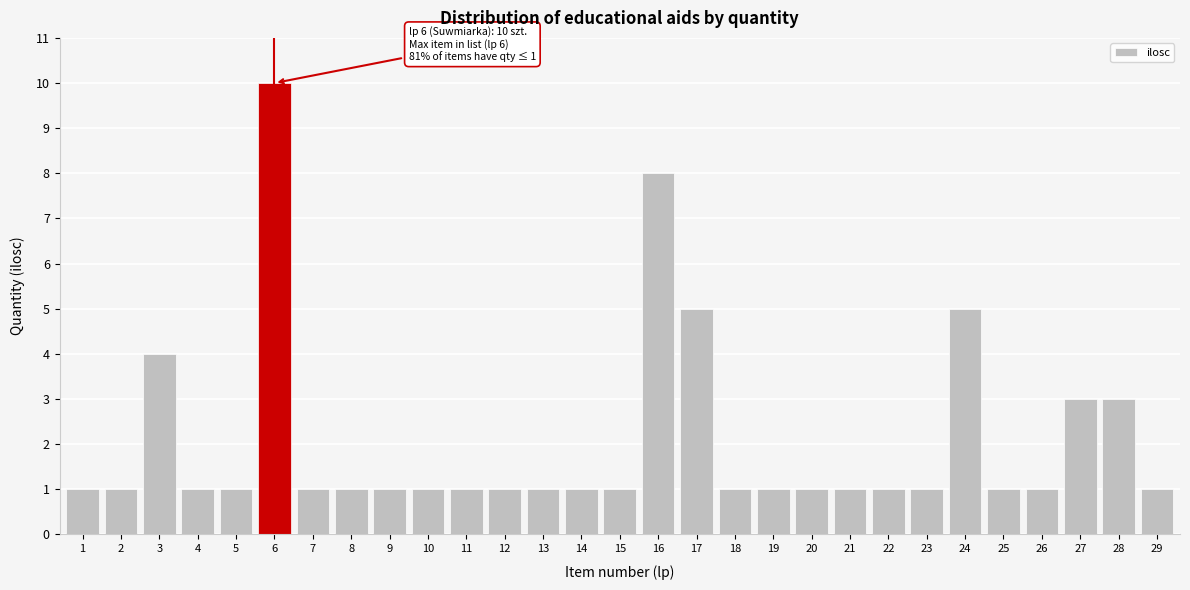

Reading left to right, list all the values displayed in this chart.

1=1	2=1	3=4	4=1	5=1	6=10	7=1	8=1	9=1	10=1	11=1	12=1	13=1	14=1	15=1	16=8	17=5	18=1	19=1	20=1	21=1	22=1	23=1	24=5	25=1	26=1	27=3	28=3	29=1